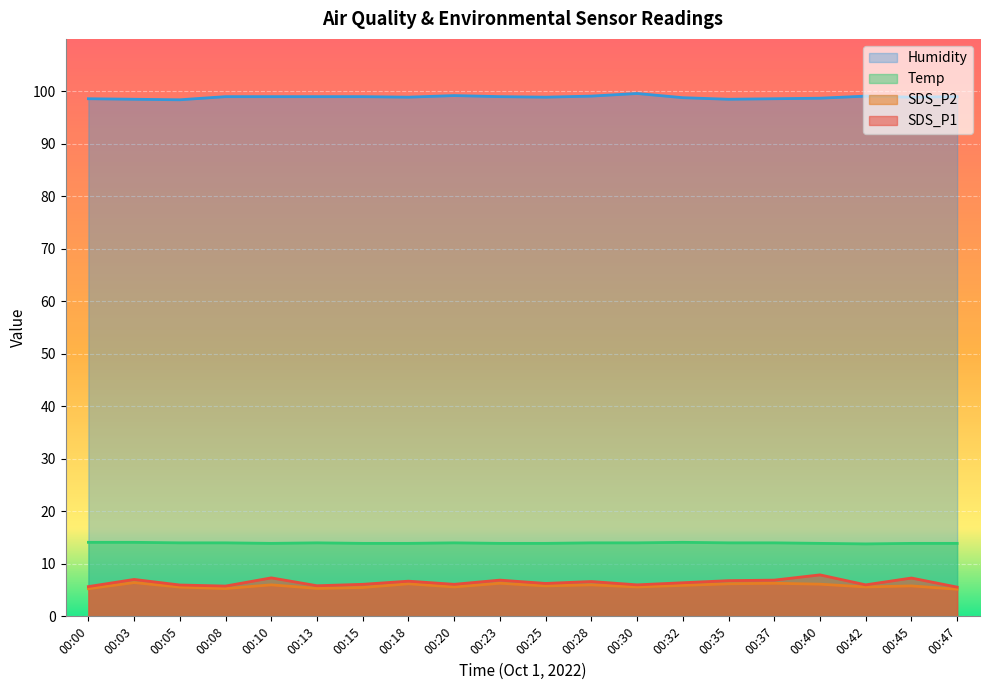

How many lines are shown in the chart?

4